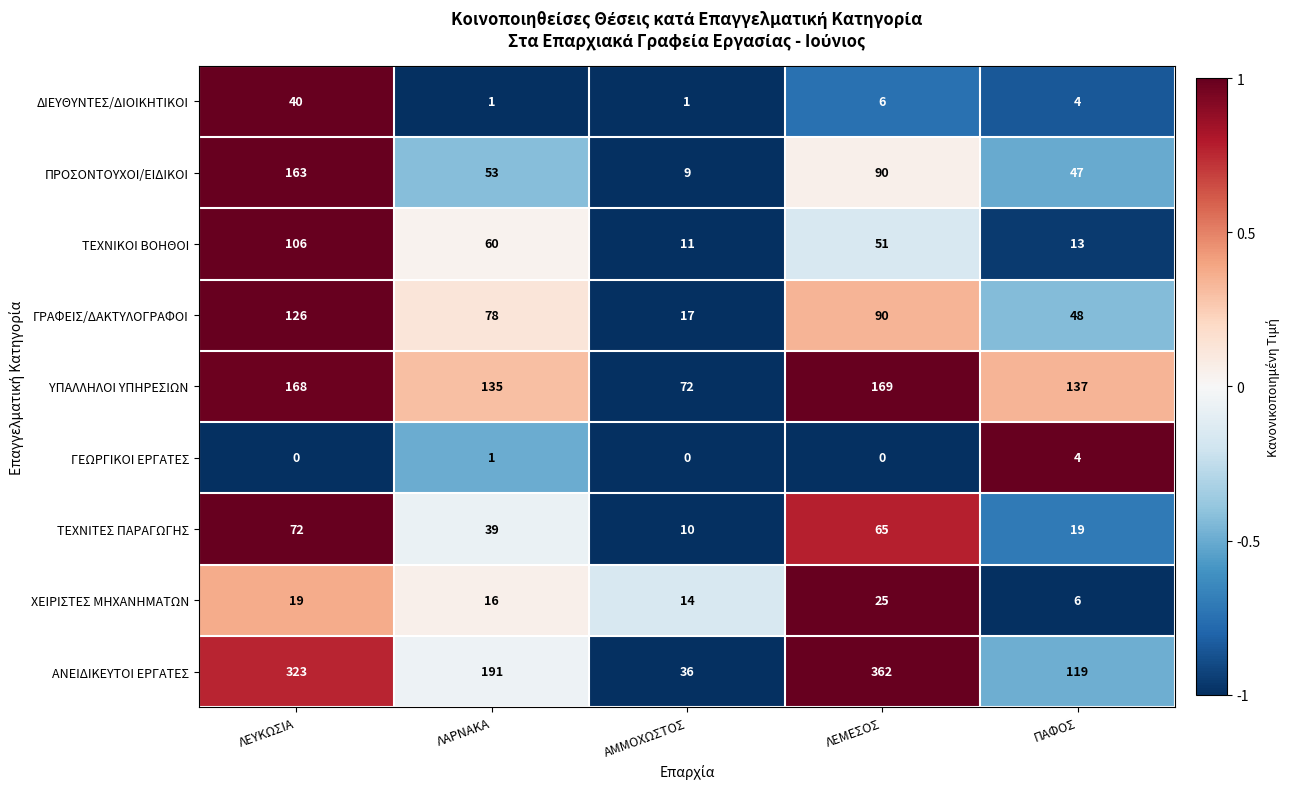

What is the average value of the ΑΝΕΙΔΙΚΕΥΤΟΙ ΕΡΓΑΤΕΣ series?

206